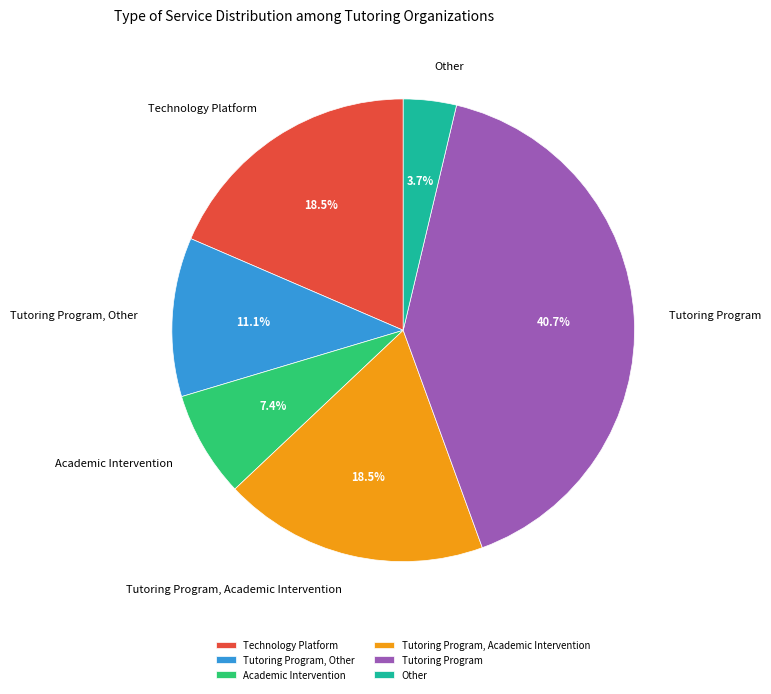

What portion of the pie excludes Technology Platform?

81.5%